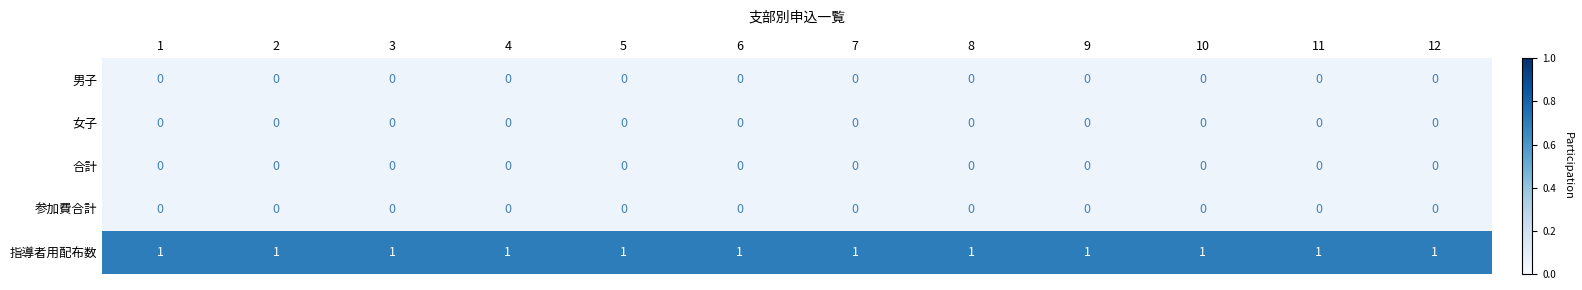

Which series has the largest total across all categories?

指導者用配布数